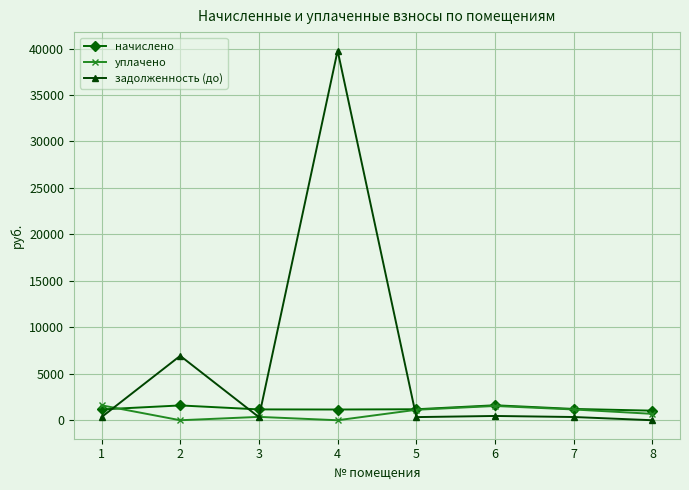

What are all the series names shown in the legend?

начислено, уплачено, задолженность (до)